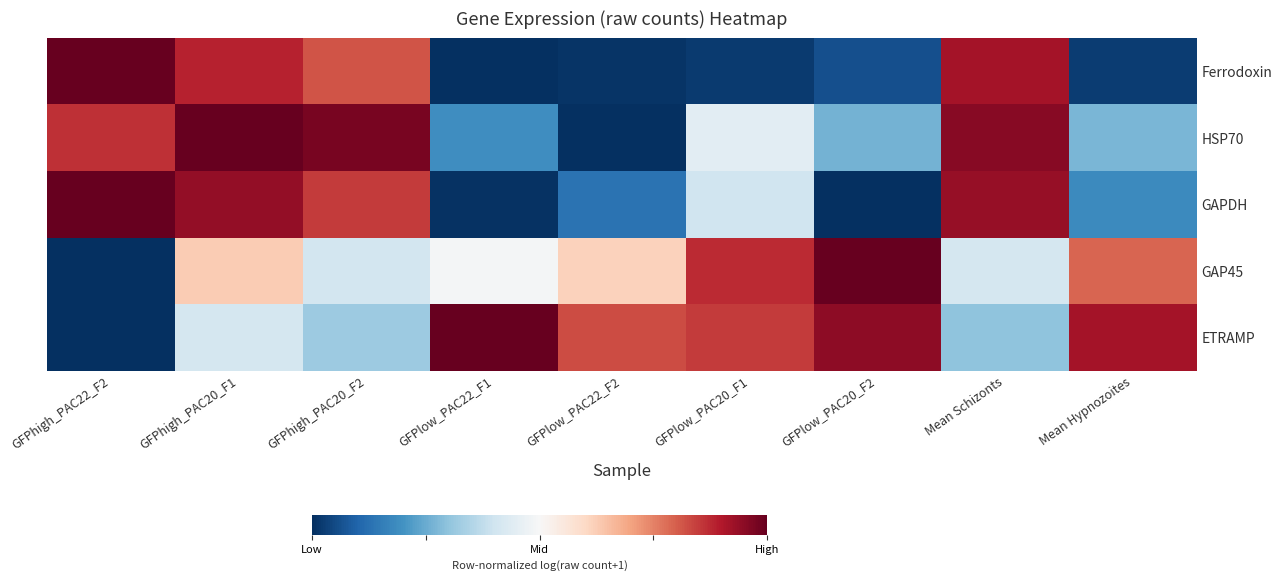

Which series has the largest range (max minus min)?

Ferrodoxin